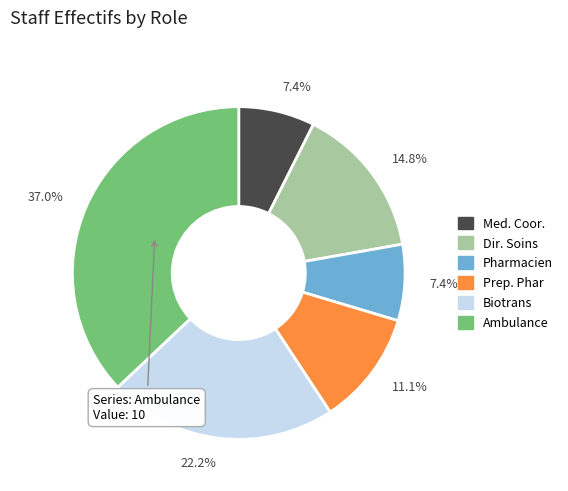

To the nearest percent, what is the average slice percentage?

17%